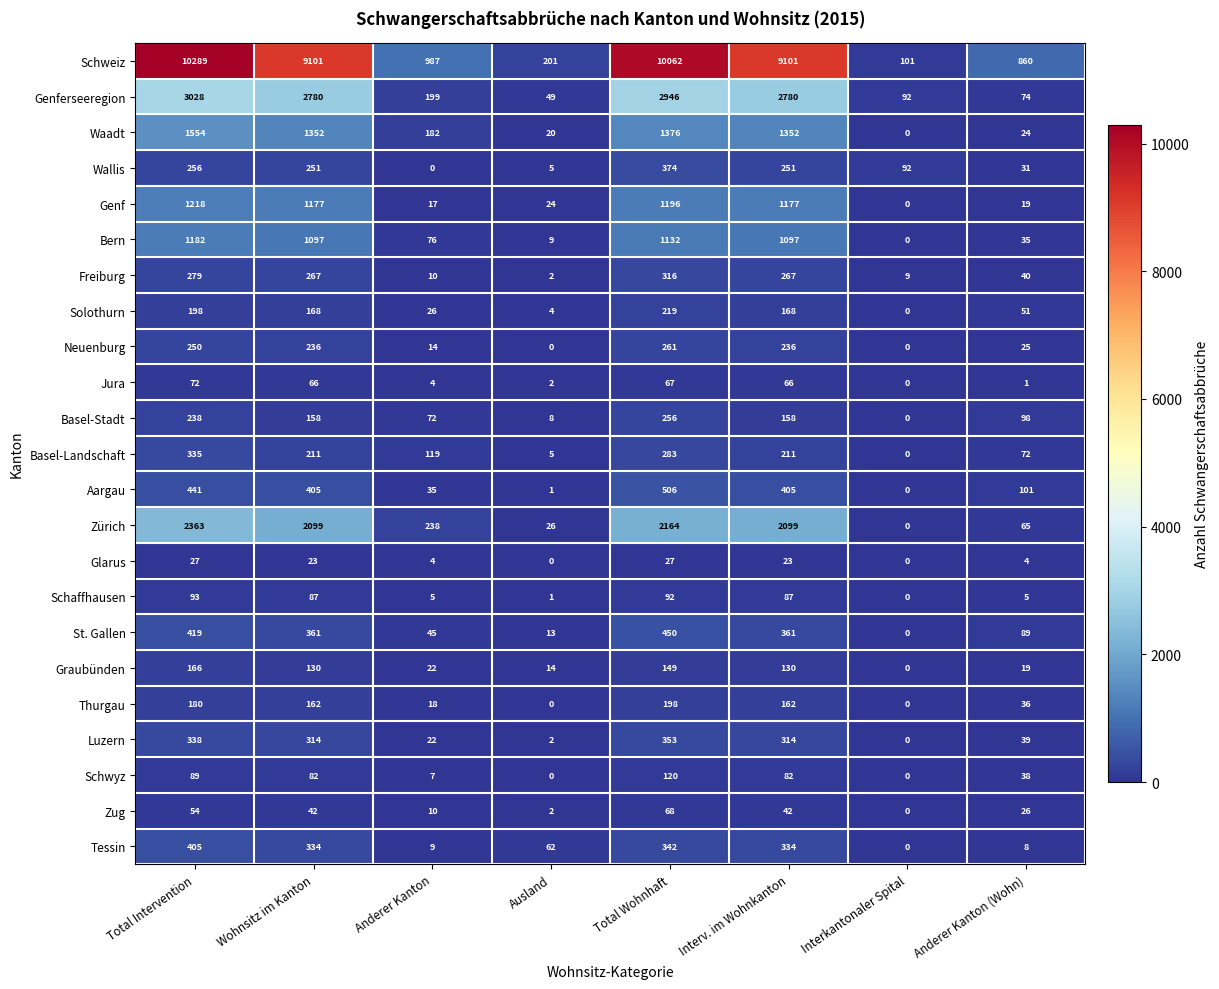

Rank the series by their maximum value, from lowest to highest.

Glarus, Zug, Jura, Schaffhausen, Schwyz, Graubünden, Thurgau, Solothurn, Basel-Stadt, Neuenburg, Freiburg, Basel-Landschaft, Luzern, Wallis, Tessin, St. Gallen, Aargau, Bern, Genf, Waadt, Zürich, Genferseeregion, Schweiz